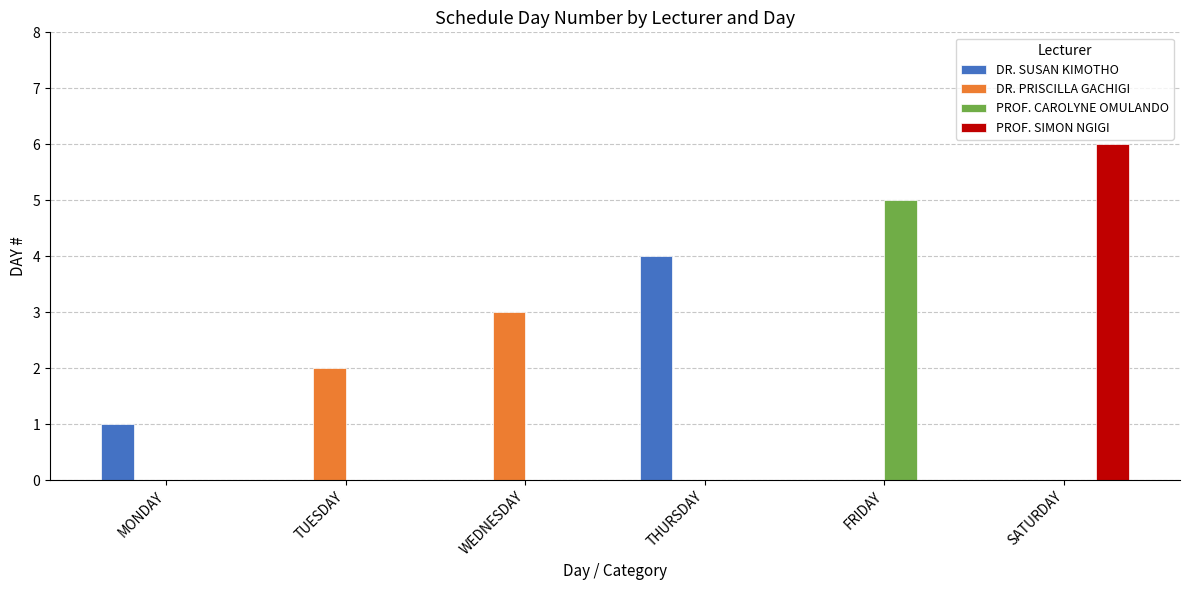

What is the approximate value of PROF. SIMON NGIGI at SATURDAY?

6